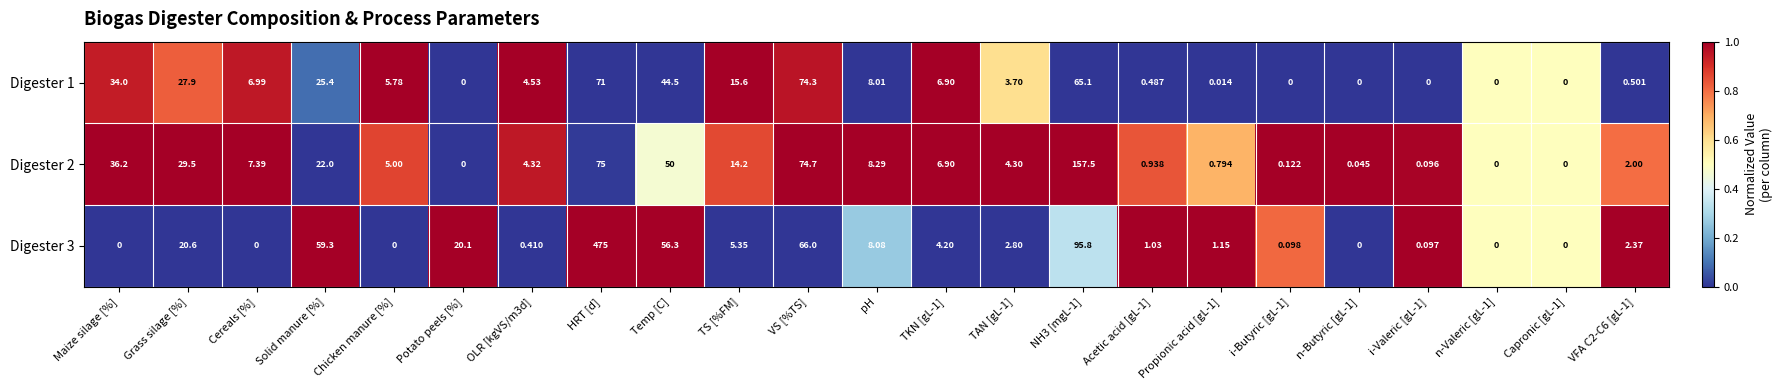

What is the greatest value displayed?

475.0